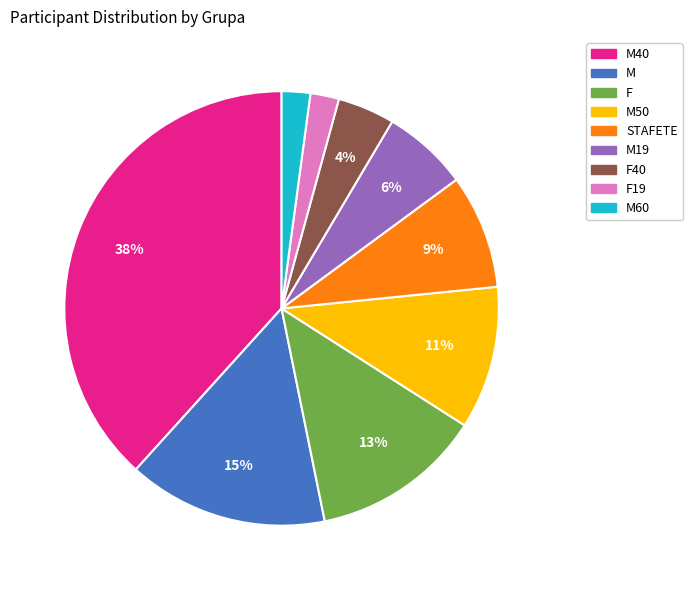

Does any single category account for the majority?

No